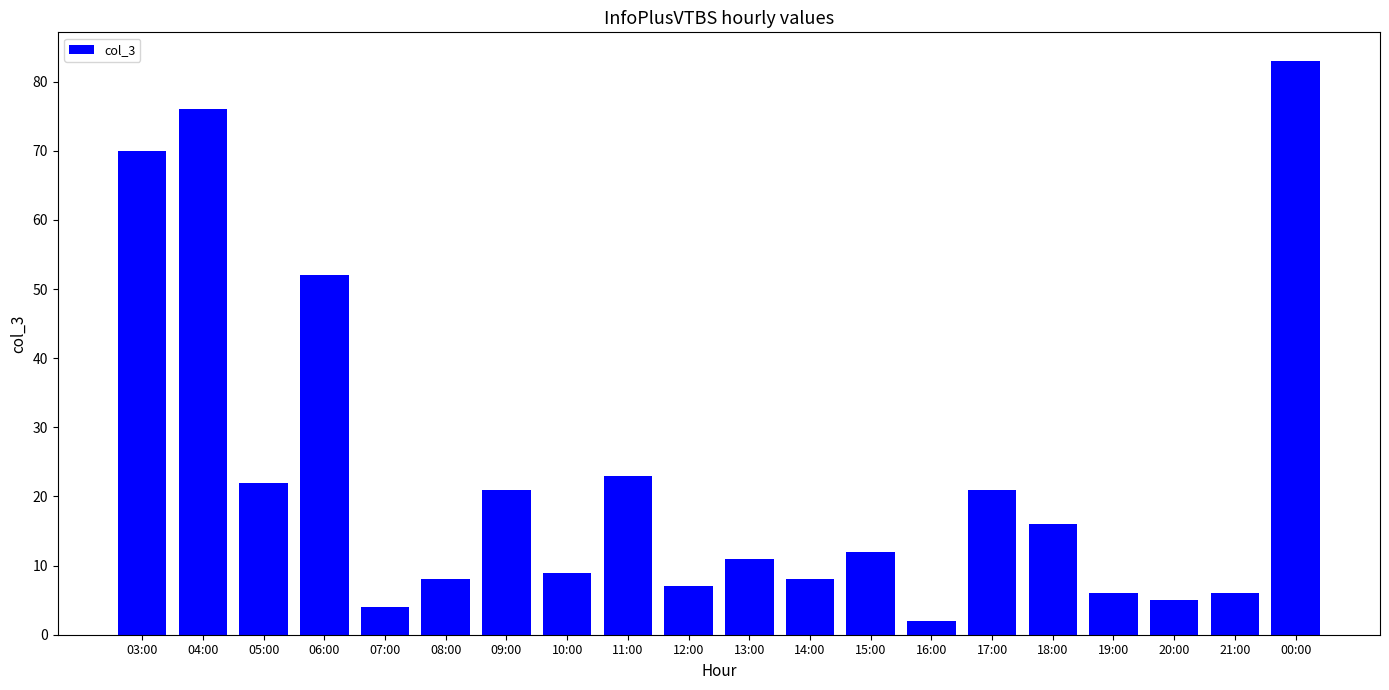

The chart shows a value of 19 at 06:00. True or false?

False